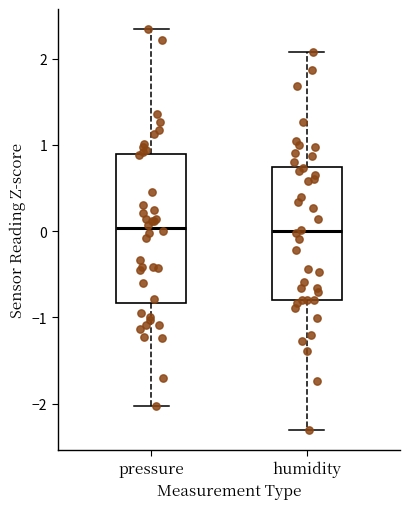

Which box is the tallest, from its lower edge to its upper edge?

pressure